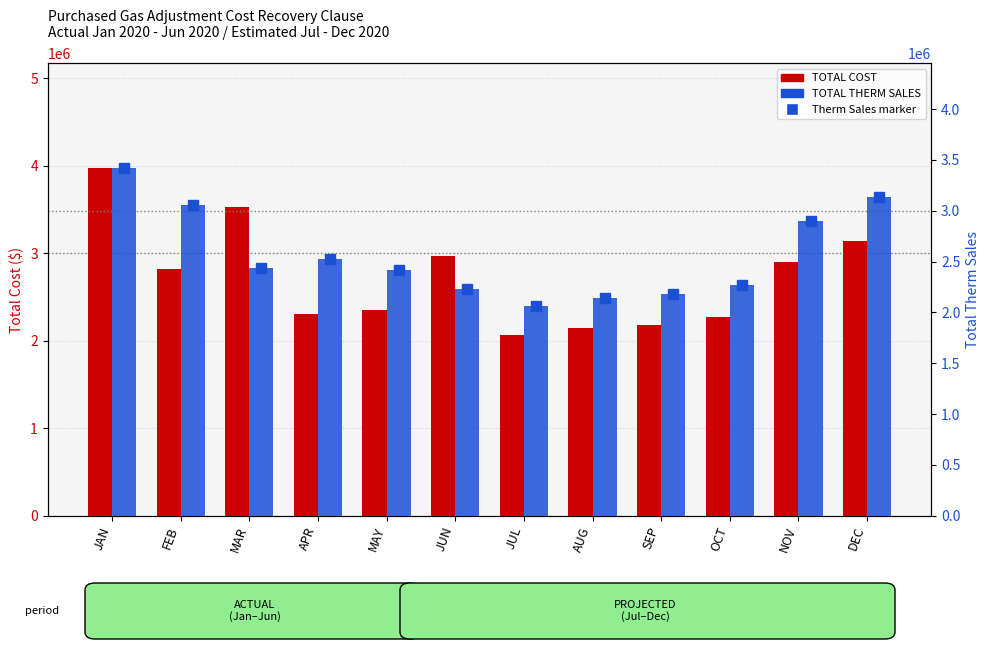

At how many categories does at least one series exceed 2256212?

9